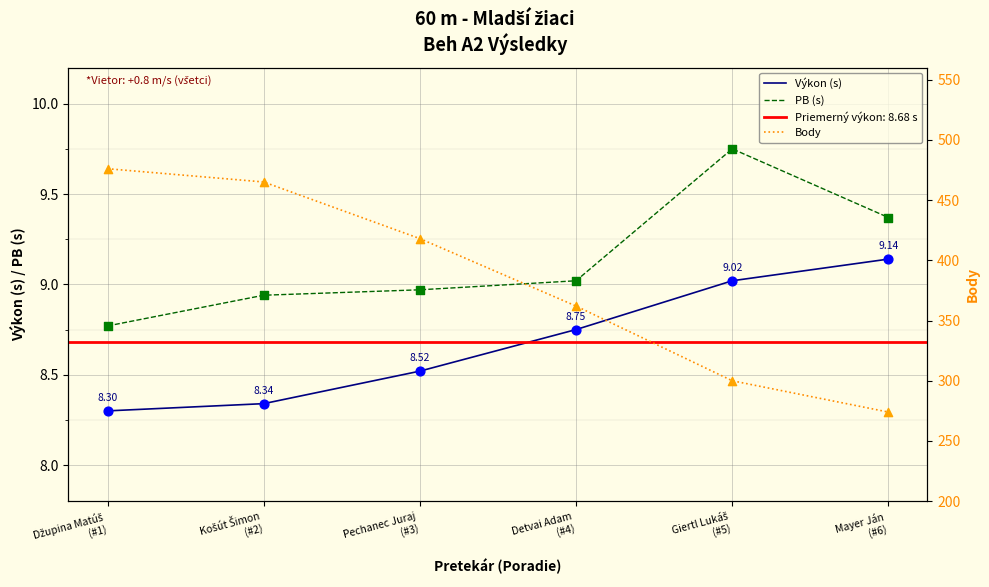

At how many categories does at least one series exceed 28?

6